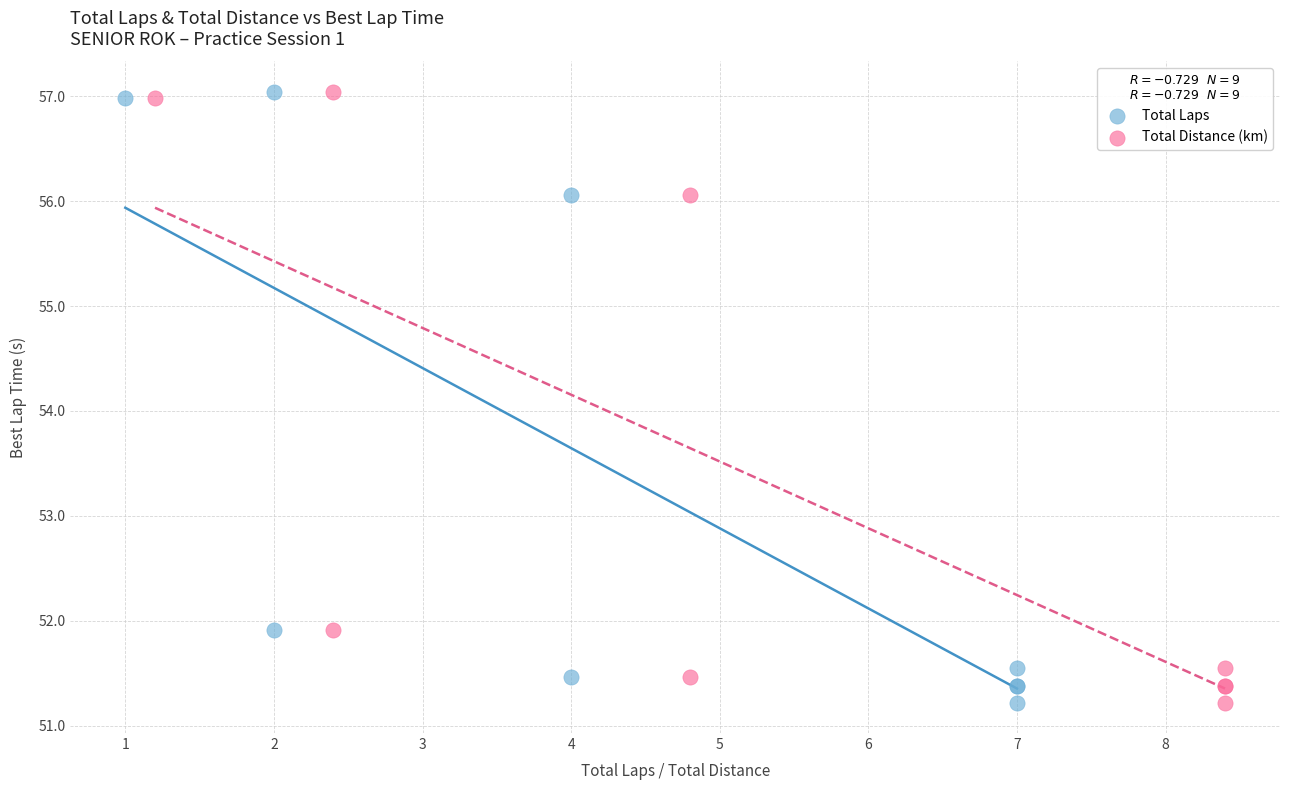

What are all the series names shown in the legend?

Total Laps, Total Distance (km)